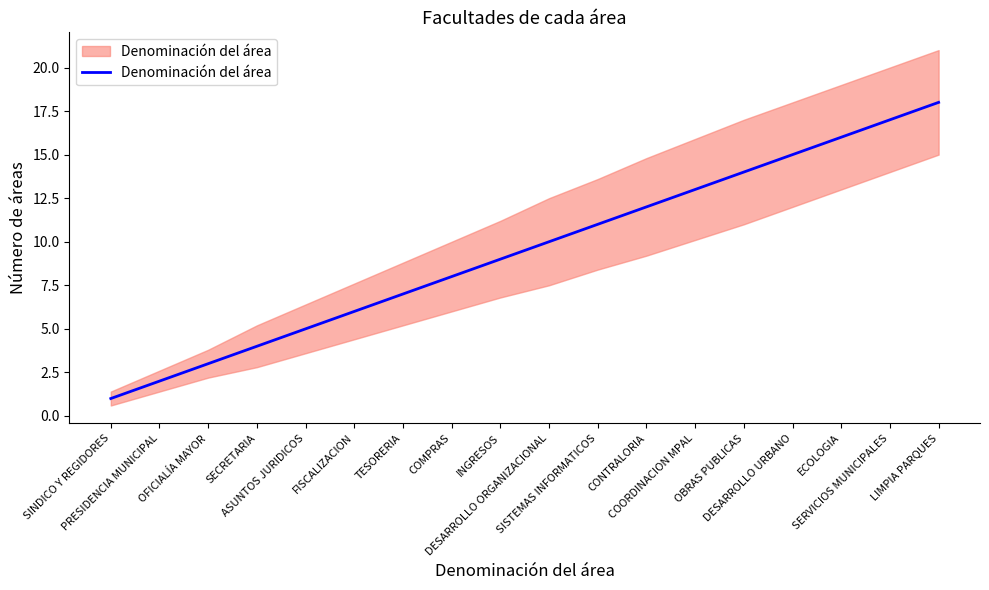

List the labels in order of value, largest first.

LIMPIA PARQUES, SERVICIOS MUNICIPALES, ECOLOGIA, DESARROLLO URBANO, OBRAS PUBLICAS, COORDINACION MPAL, CONTRALORIA, SISTEMAS INFORMATICOS, DESARROLLO ORGANIZACIONAL, INGRESOS, COMPRAS, TESORERIA, FISCALIZACION, ASUNTOS JURIDICOS, SECRETARIA, OFICIALÍA MAYOR, PRESIDENCIA MUNICIPAL, SINDICO Y REGIDORES